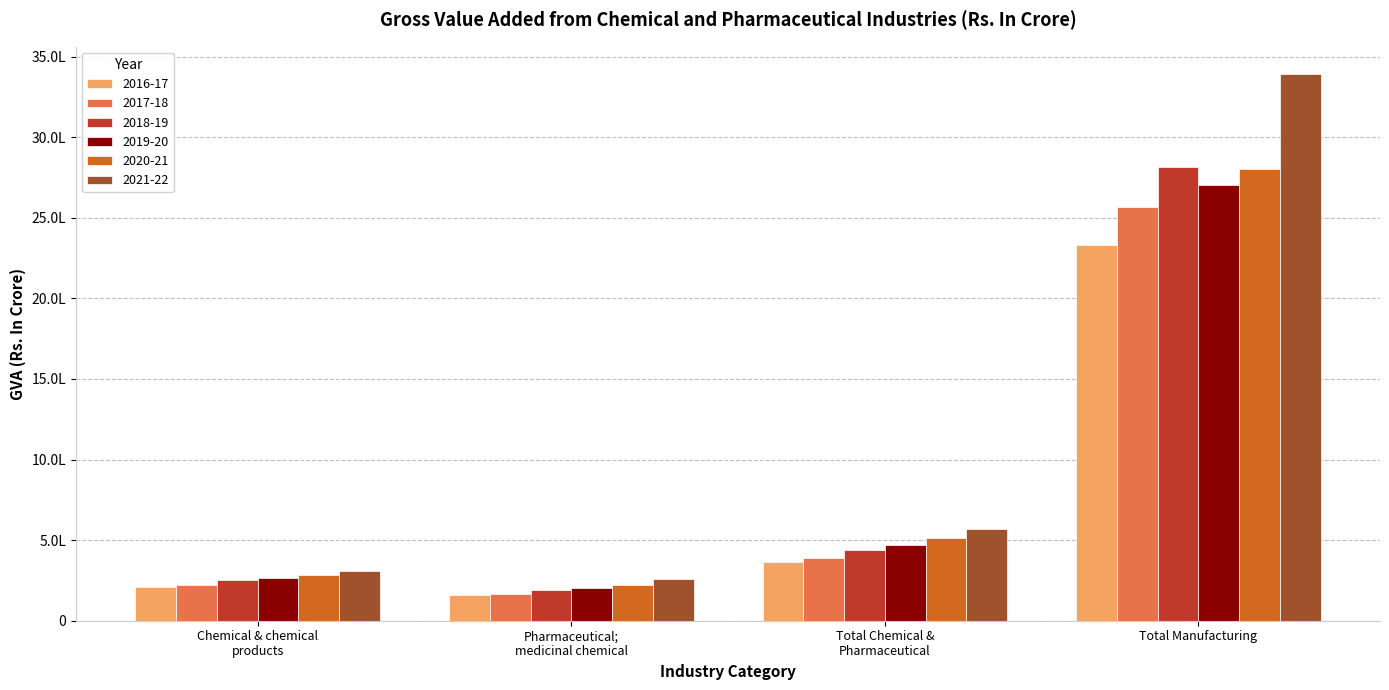

Does the chart contain stacked bars?

No